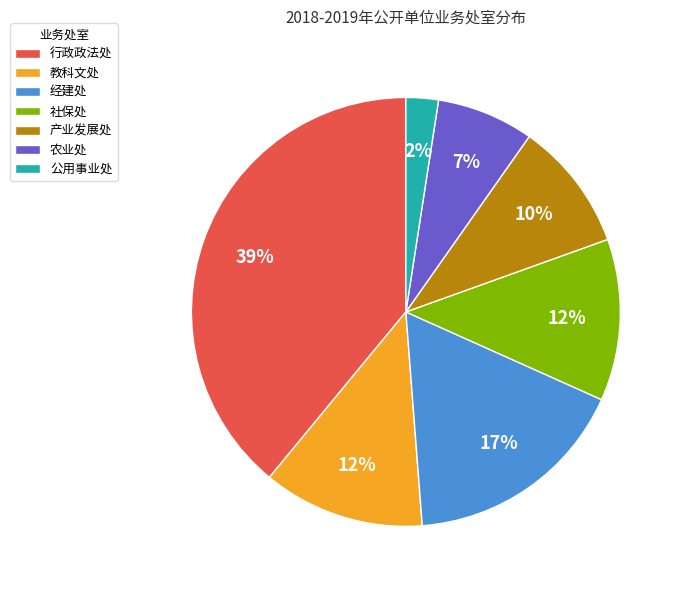

Which category has the biggest portion of the pie?

行政政法处